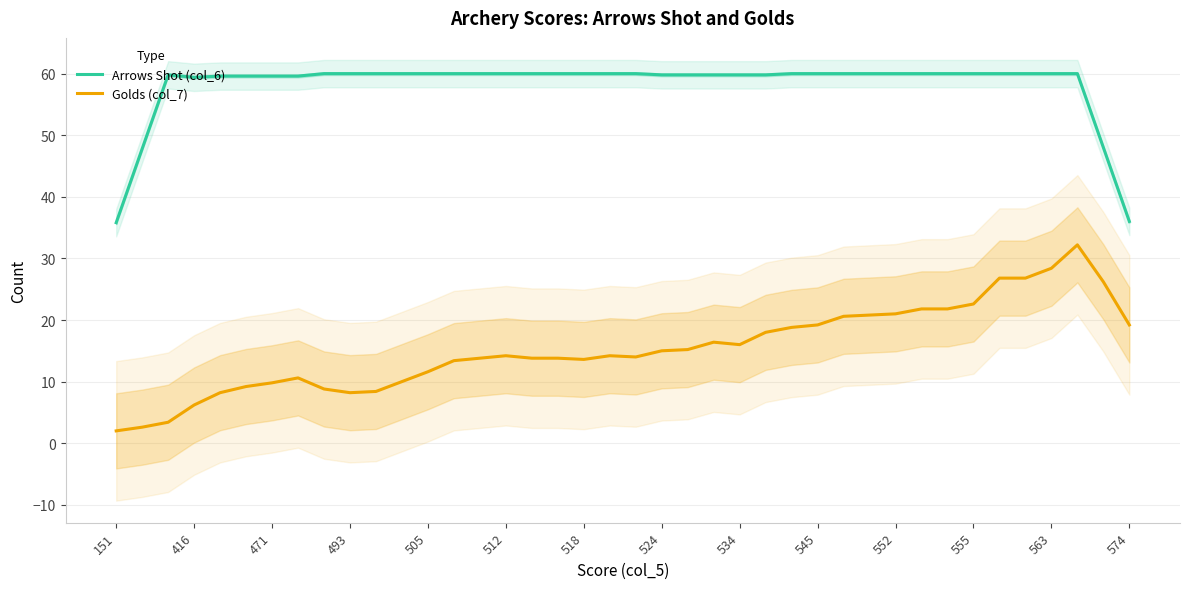

True or false: Golds (col_7) and Arrows Shot (col_6) intersect in this chart.

False